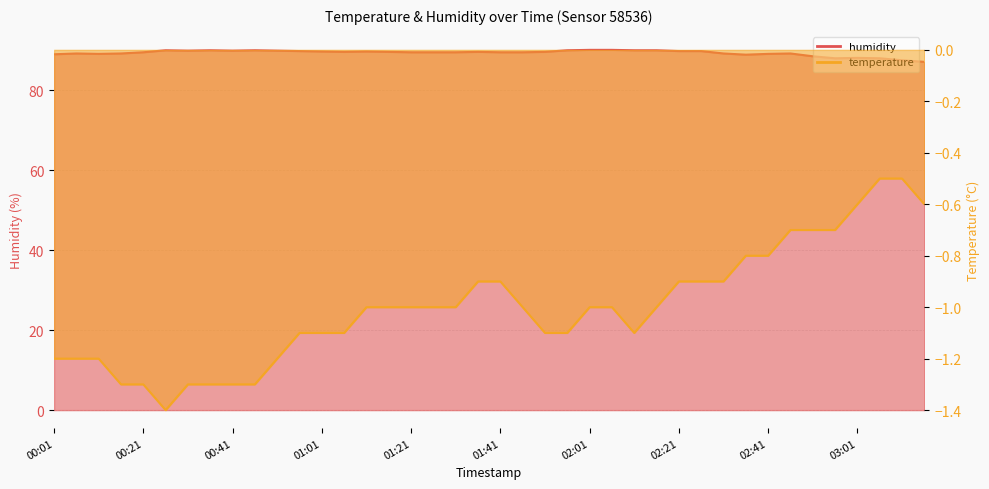

Does the chart have visible grid lines?

Yes